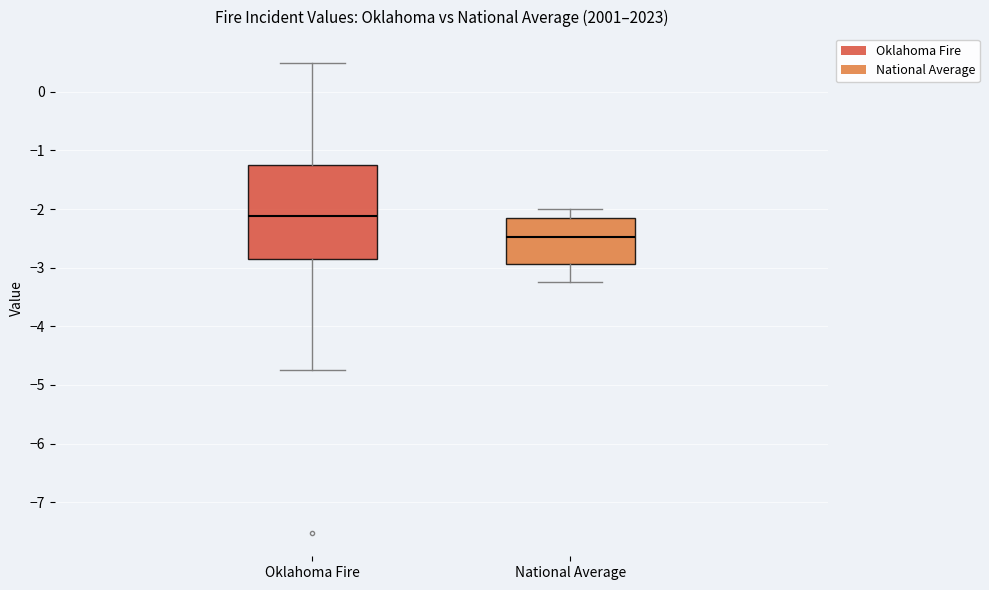

Reading left to right, read every box against the y-axis: the position of its median line, the range the box covers, and the ends of its whiskers. The values are not printed on the chart, so give them approximately, as read against the axis.

Oklahoma Fire: median -2.1, box -2.9 to -1.2, whiskers -4.7 to 0.5
National Average: median -2.5, box -2.9 to -2.2, whiskers -3.3 to -2.0